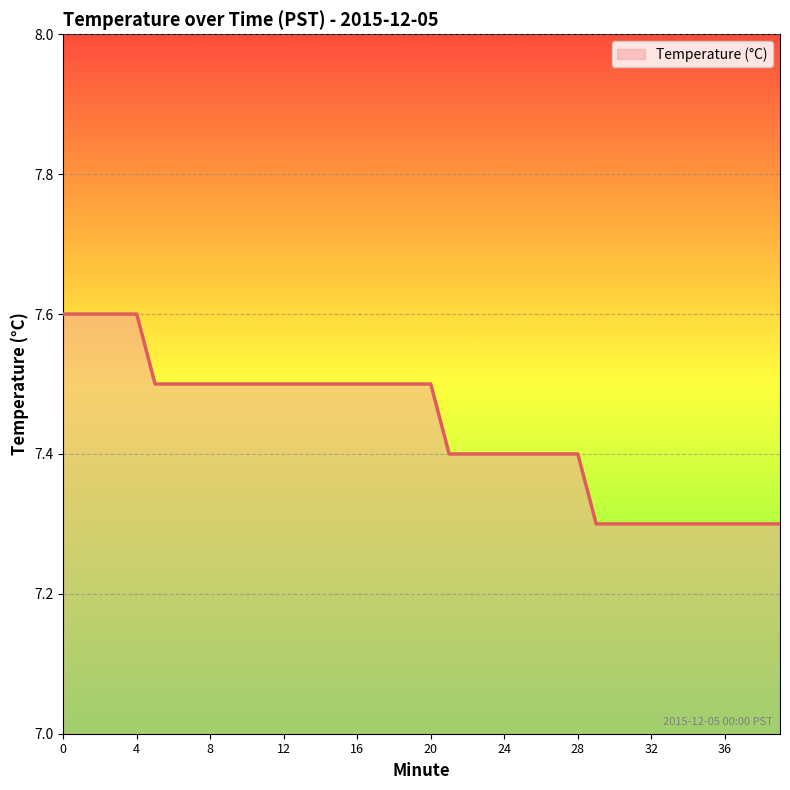

What is the difference between the maximum and minimum values?

0.3